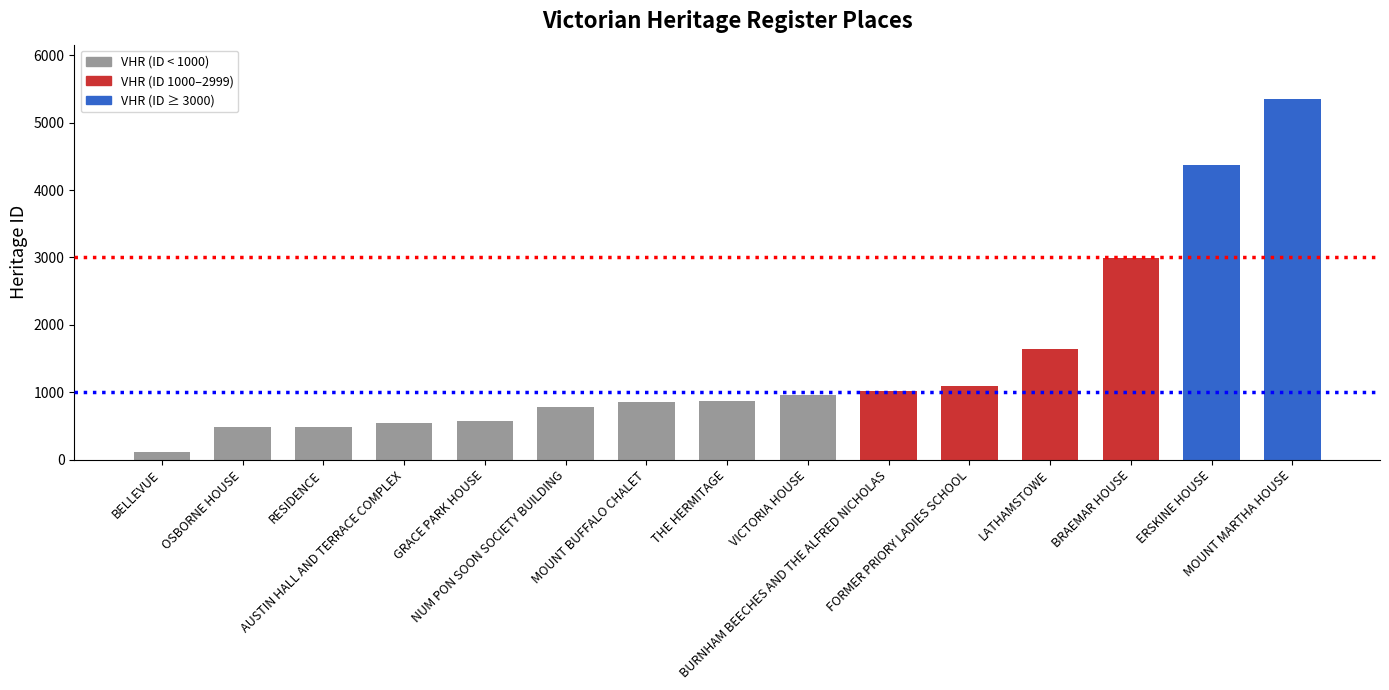

What is the difference between the maximum and minimum values?

5233